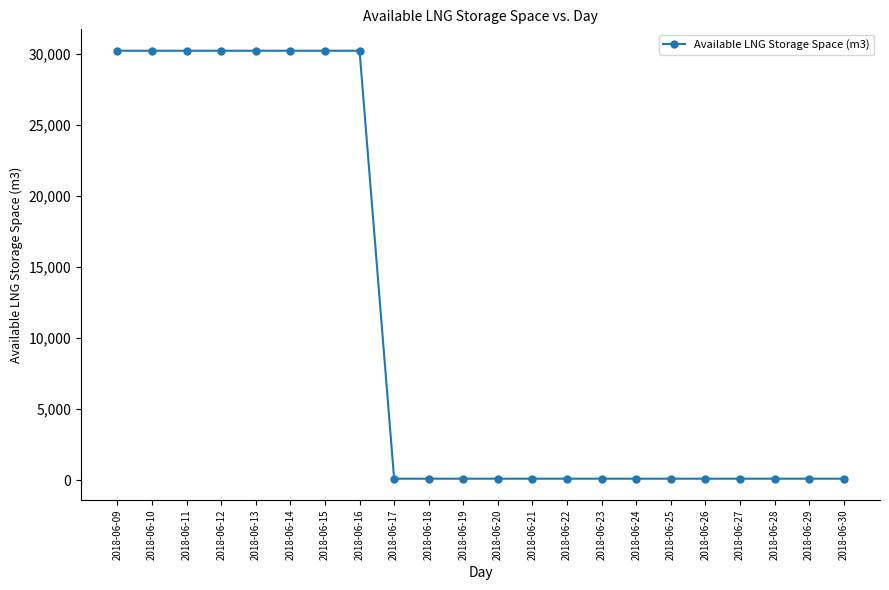

Reading left to right, list all the values displayed in this chart.

2018-06-09=30236	2018-06-10=30236	2018-06-11=30236	2018-06-12=30236	2018-06-13=30236	2018-06-14=30236	2018-06-15=30236	2018-06-16=30236	2018-06-17=103	2018-06-18=103	2018-06-19=103	2018-06-20=103	2018-06-21=103	2018-06-22=103	2018-06-23=103	2018-06-24=103	2018-06-25=103	2018-06-26=103	2018-06-27=103	2018-06-28=103	2018-06-29=103	2018-06-30=103